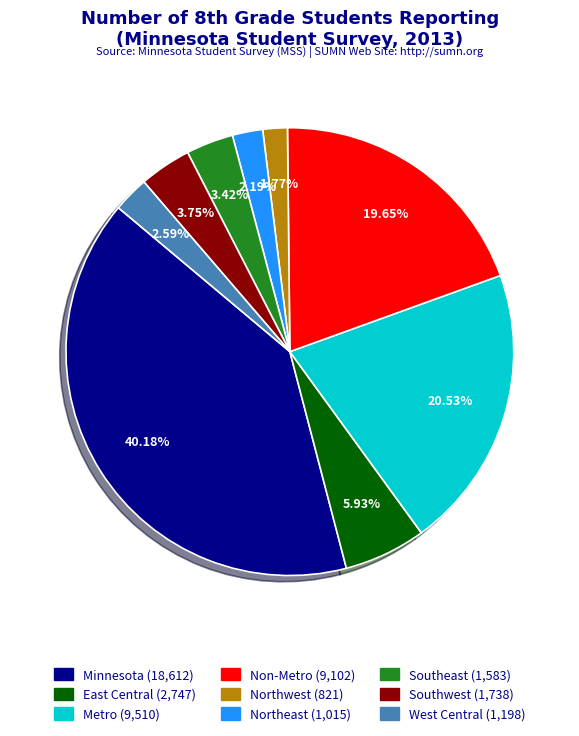

Which slice is the largest?

Minnesota